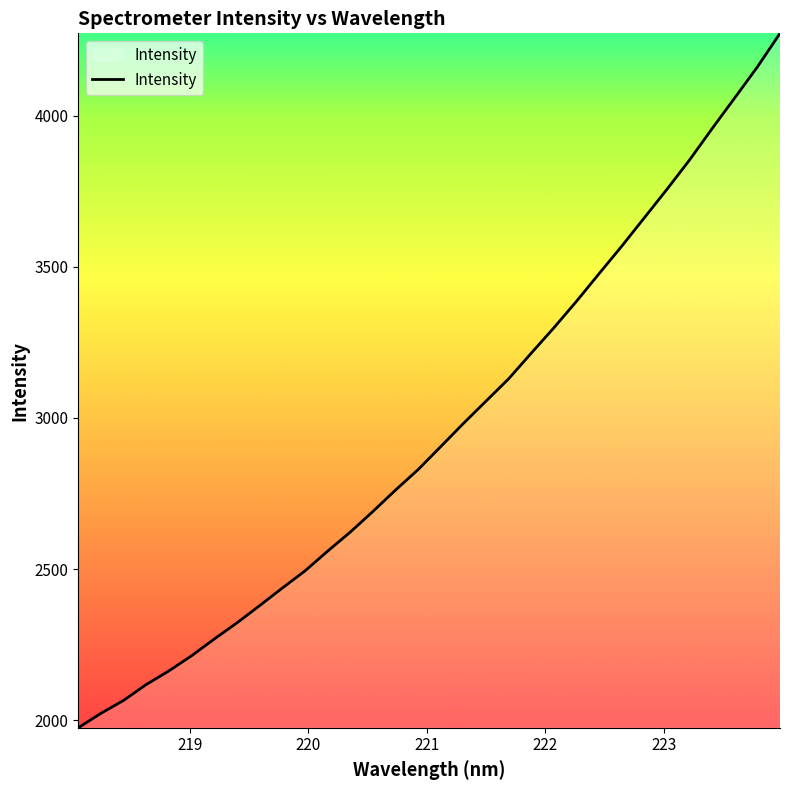

What is the sum of all values?

94657.4